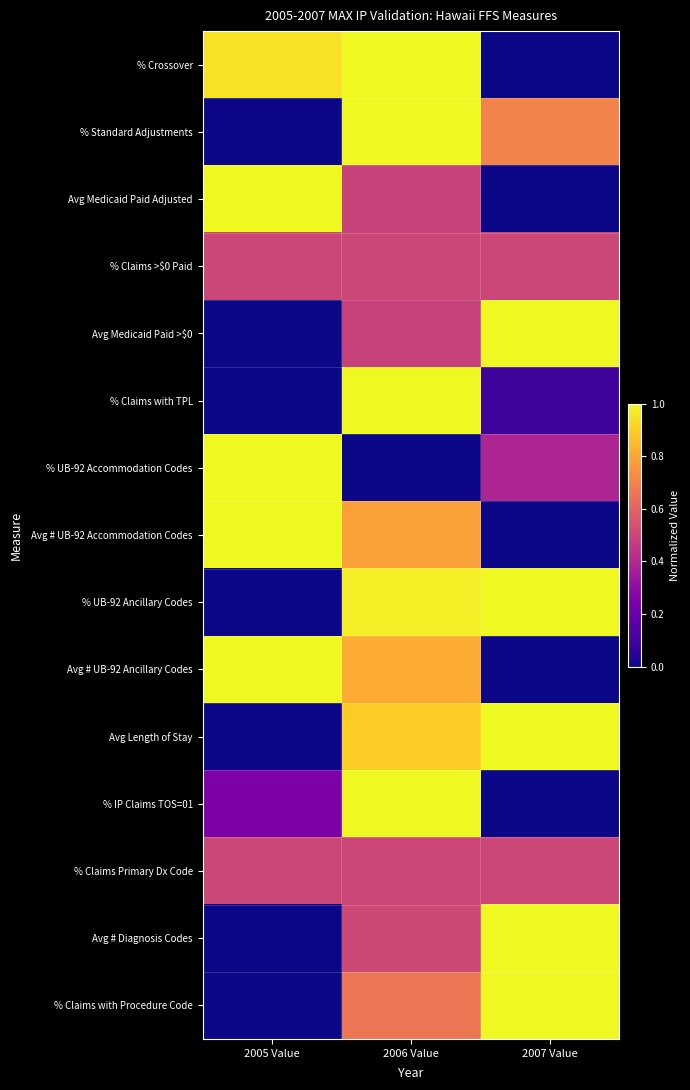

Rank the series by their maximum value, from lowest to highest.

% Claims >$0 Paid, % Claims Primary Dx Code, % Crossover, % Standard Adjustments, Avg Medicaid Paid Adjusted, Avg Medicaid Paid >$0, % Claims with TPL, % UB-92 Accommodation Codes, Avg # UB-92 Accommodation Codes, % UB-92 Ancillary Codes, Avg # UB-92 Ancillary Codes, Avg Length of Stay, % IP Claims TOS=01, Avg # Diagnosis Codes, % Claims with Procedure Code